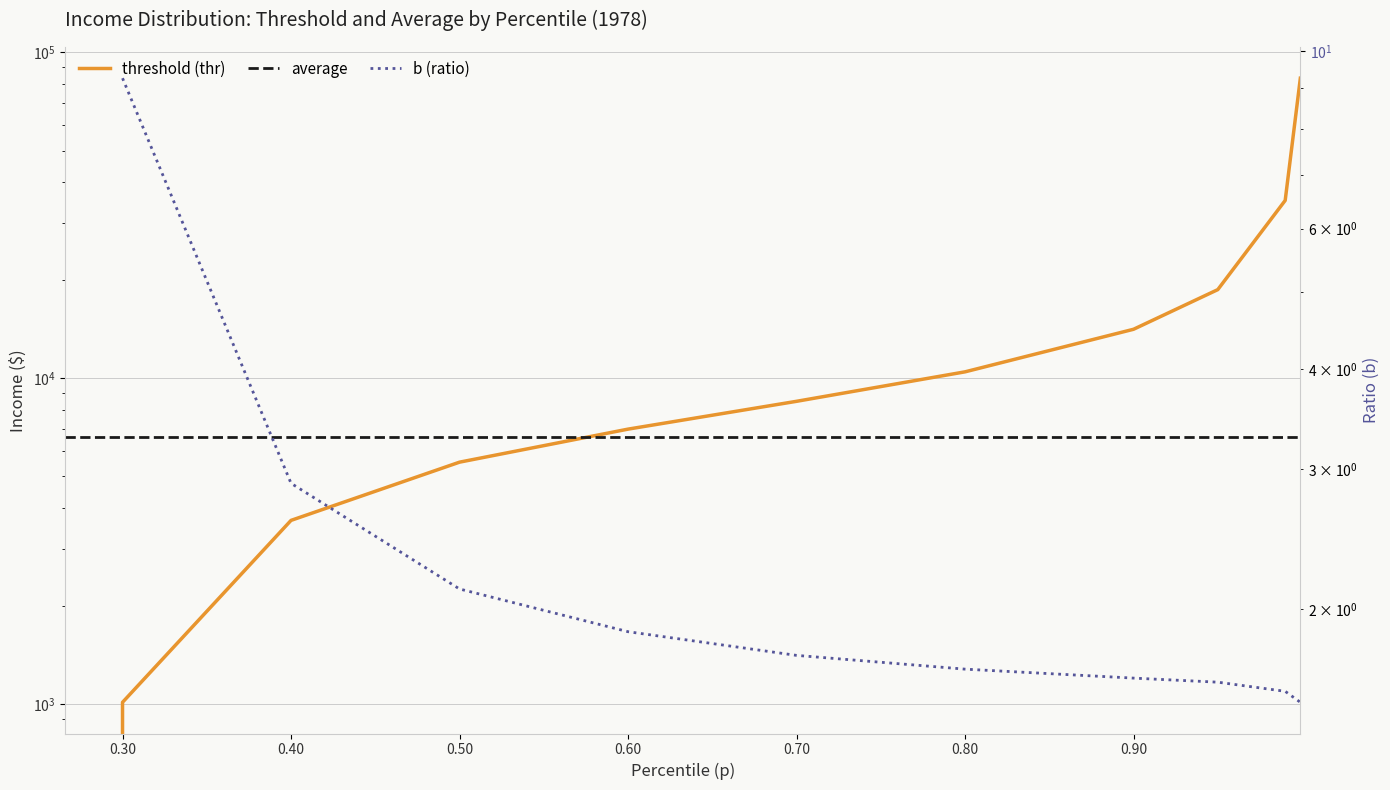

Which series has the widest spread of values?

threshold (thr)